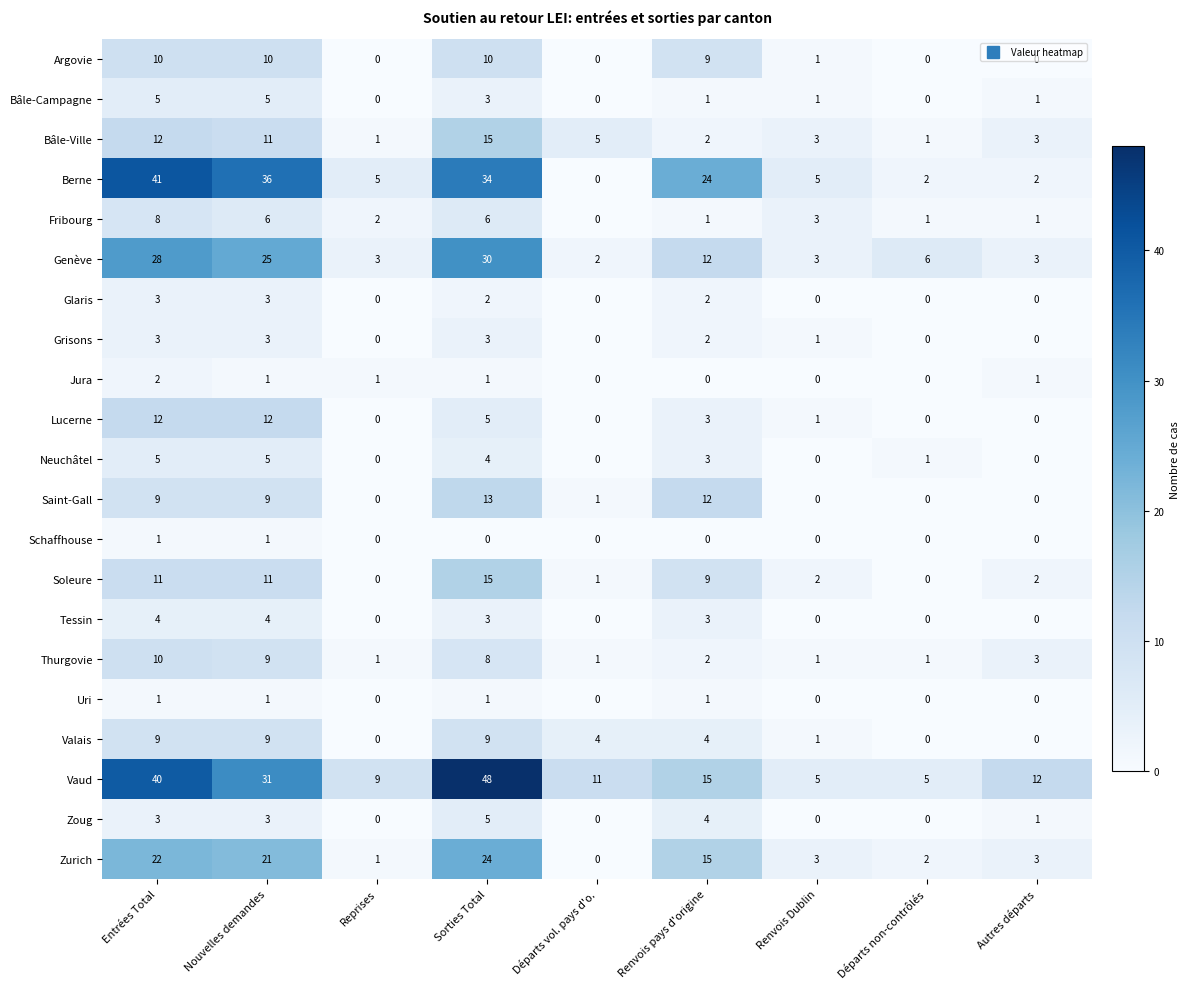

Which series changed the most between Sorties Total and Départs vol. pays d'o.?

Vaud